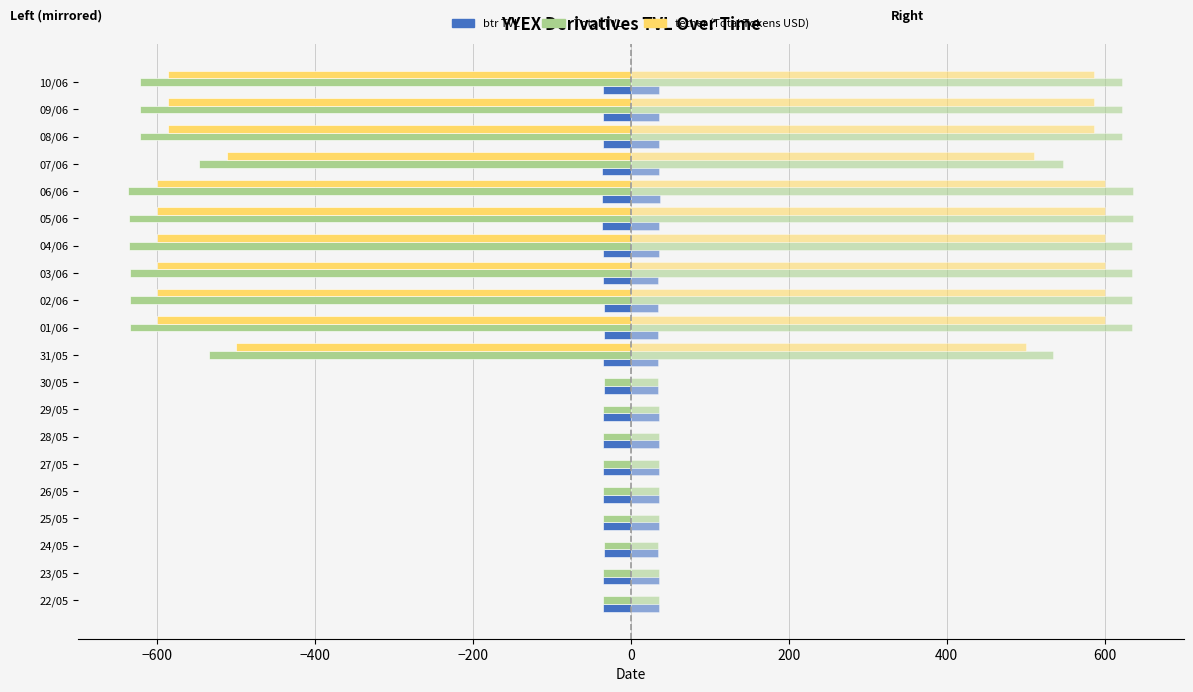

Is it true that tether (Total Tokens USD) equals -858.5 at 03/06?

False